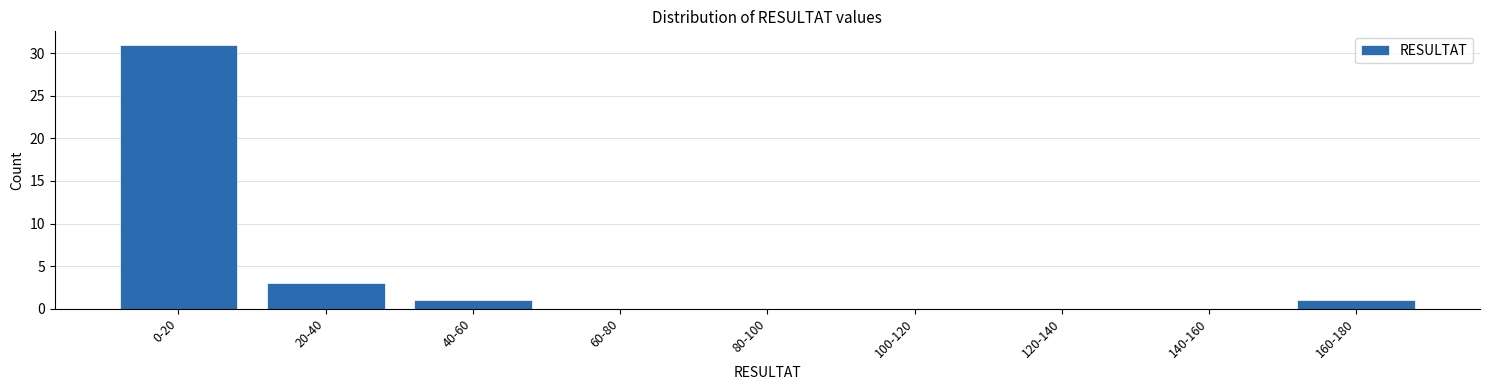

Reading left to right, transcribe all the data shown in this chart.

0-20=31	20-40=3	40-60=1	60-80=0	80-100=0	100-120=0	120-140=0	140-160=0	160-180=1